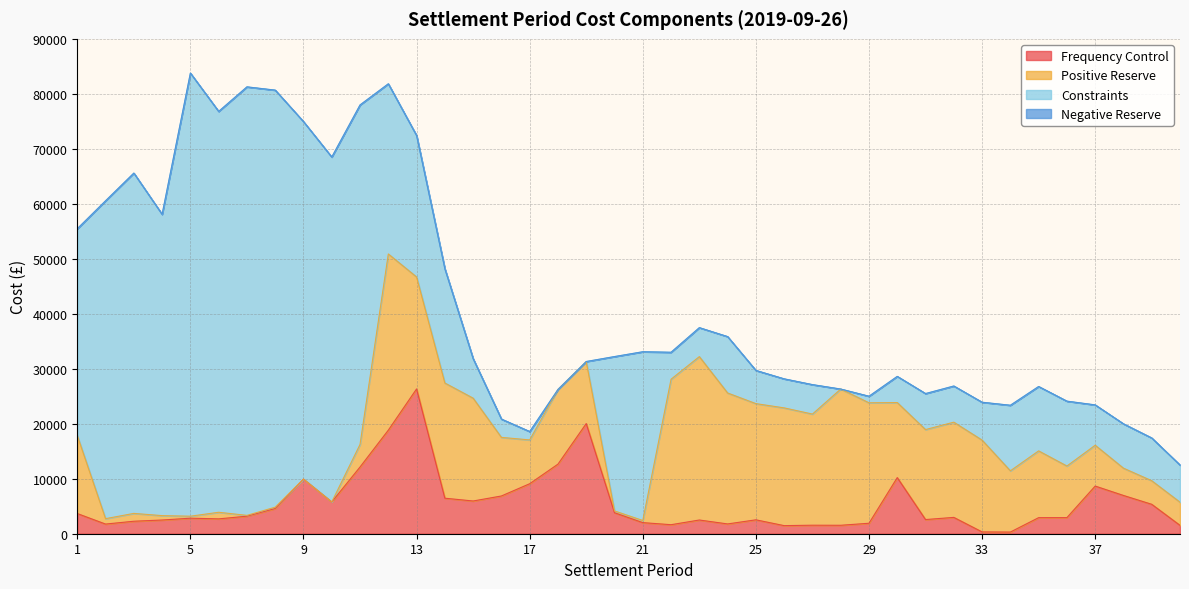

Which series has the largest total across all categories?

Constraints